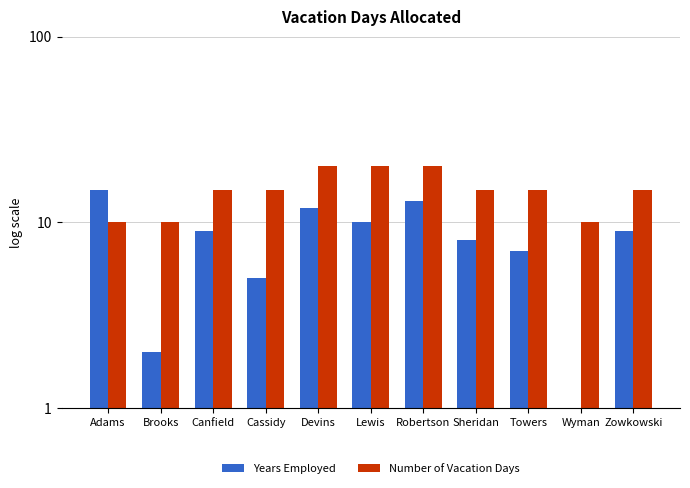

How many values in the Number of Vacation Days series are below 15?

3